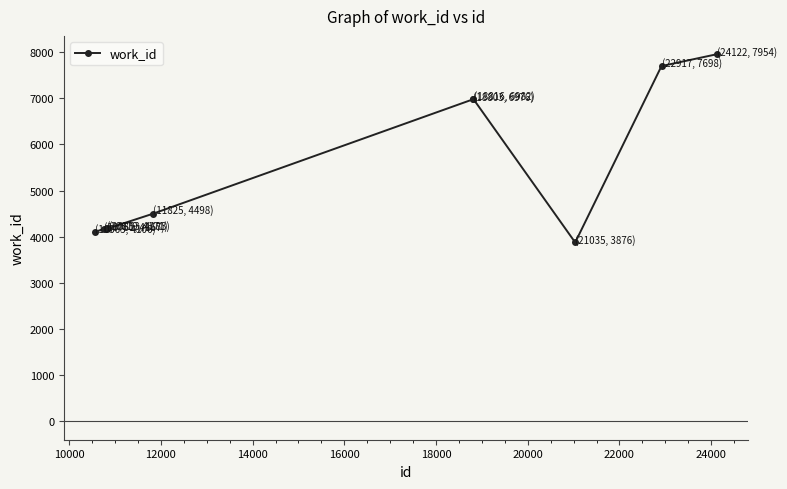

What is the minimum value shown in the chart?

3876